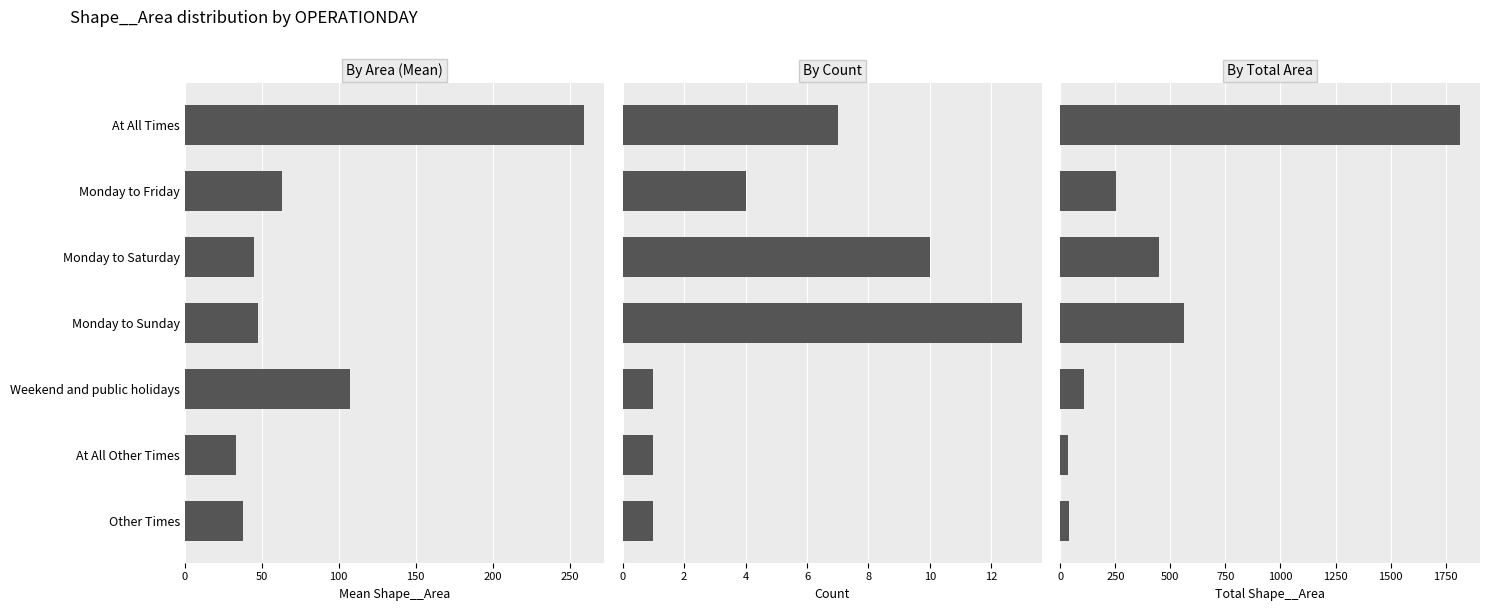

Reading left to right, list all the values displayed in this chart.

By Area (Mean): 0=259.7	50=63.1	100=44.7	150=47.6	200=107.6	250=33.0	300=38.0
By Count: 0=7.0	50=4.0	100=10.0	150=13.0	200=1.0	250=1.0	300=1.0
By Total Area: 0=1815.5	50=252.6	100=447.0	150=559.7	200=107.6	250=33.0	300=38.0